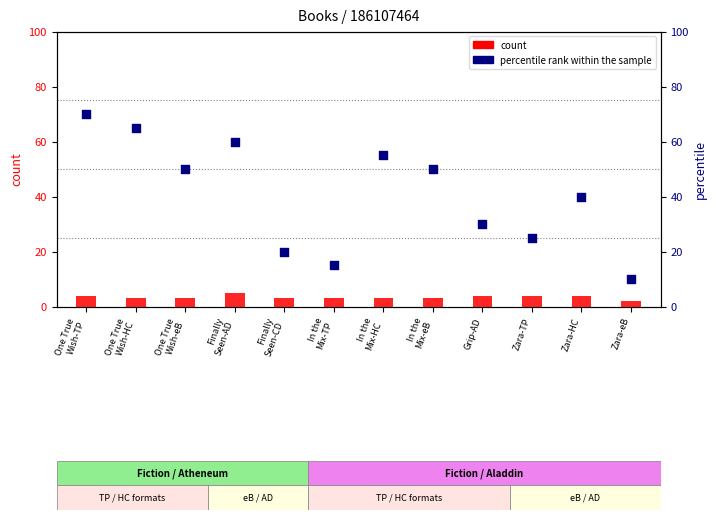

Which series contains the lowest Y value?

count